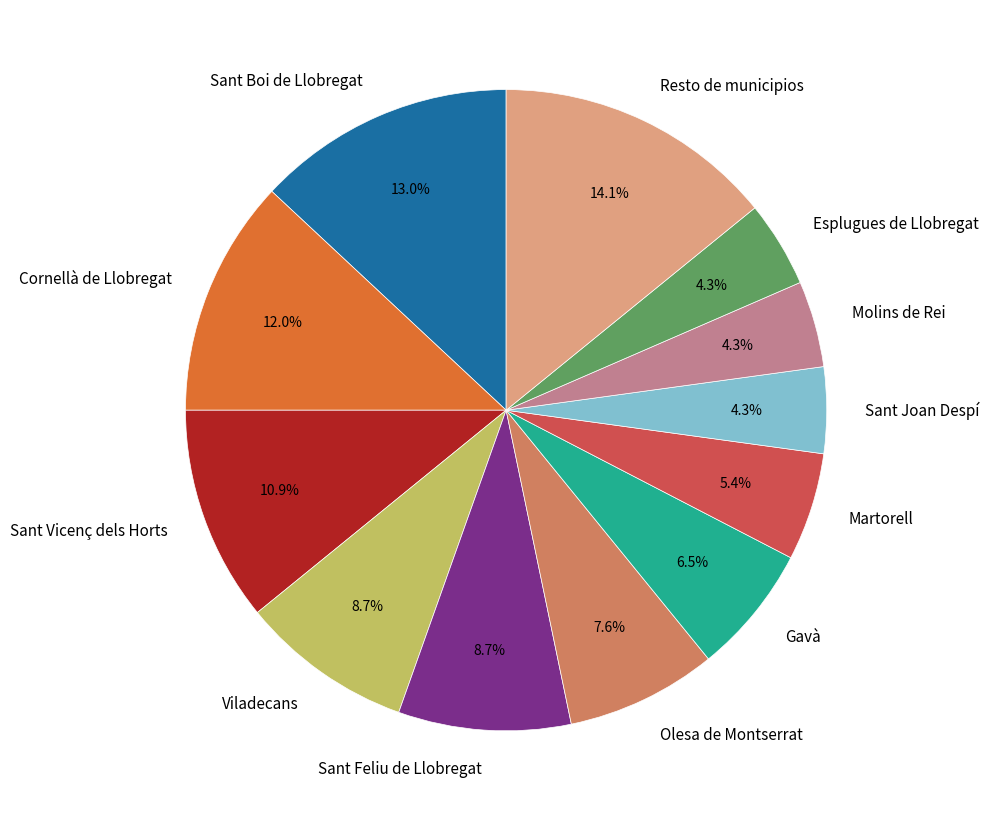

Count the number of slices in the pie.

12